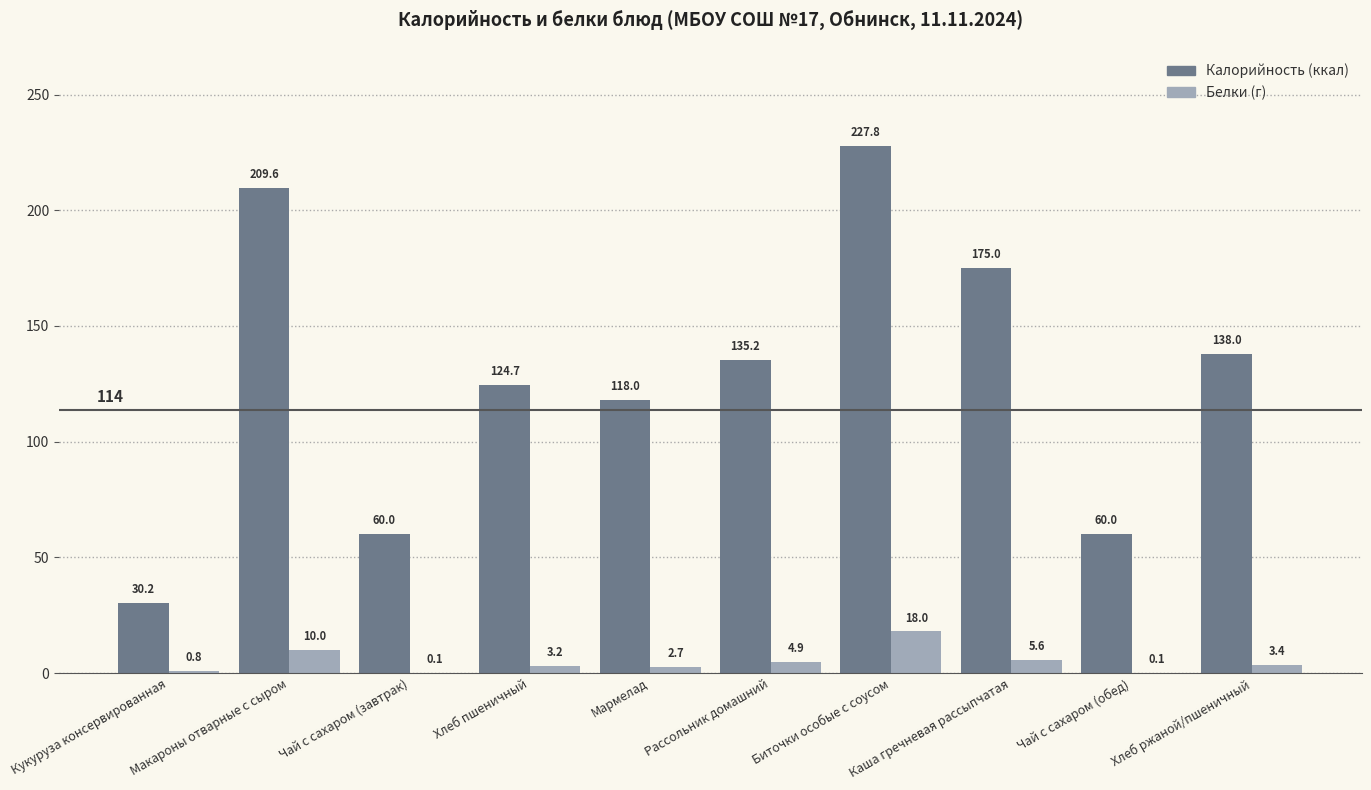

At which category does the chart reach its peak across all series?

Биточки особые с соусом